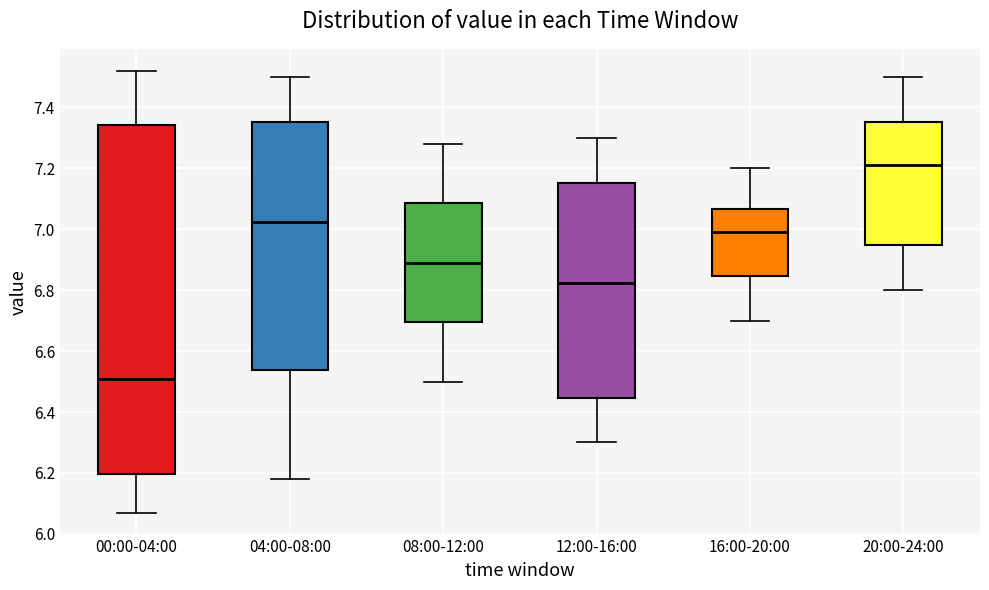

Where is the lower edge of the box for 00:00-04:00 on the y-axis? The values are not printed on the chart, so give them approximately, as read against the axis.

6.20